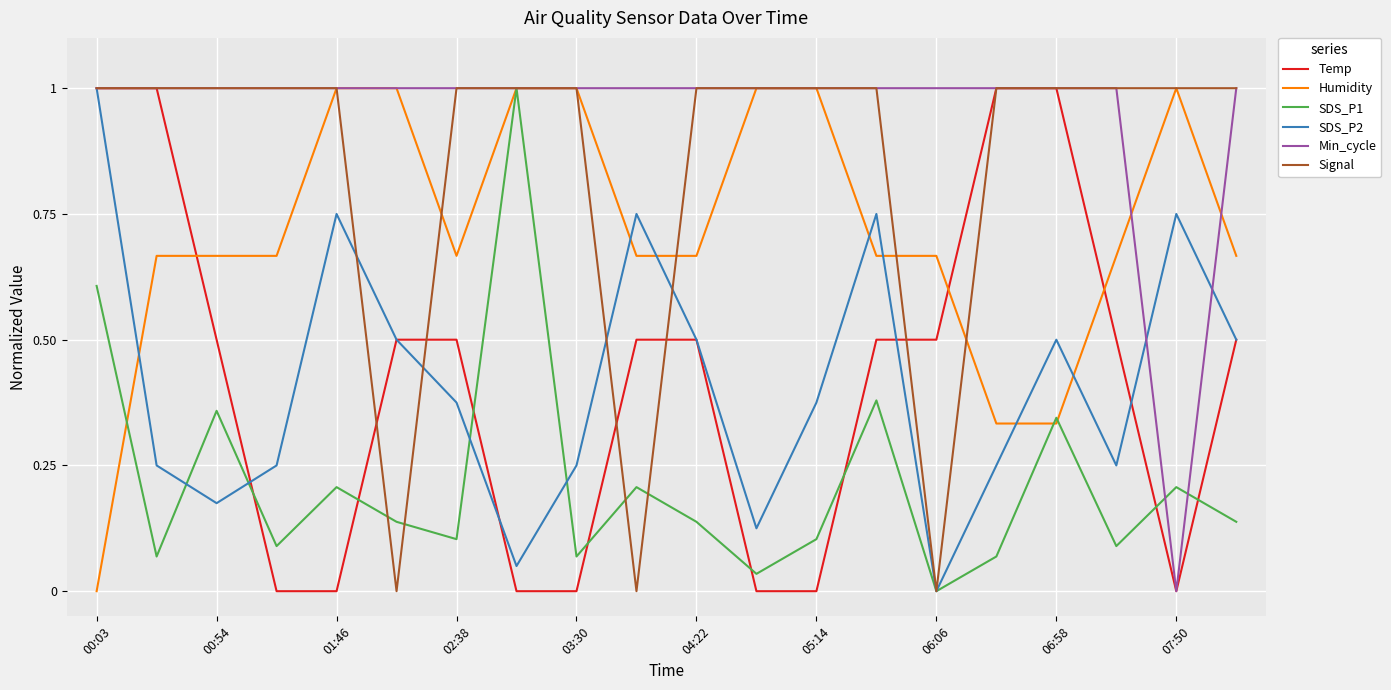

Count the Temp values in the range 0 to 1.

20